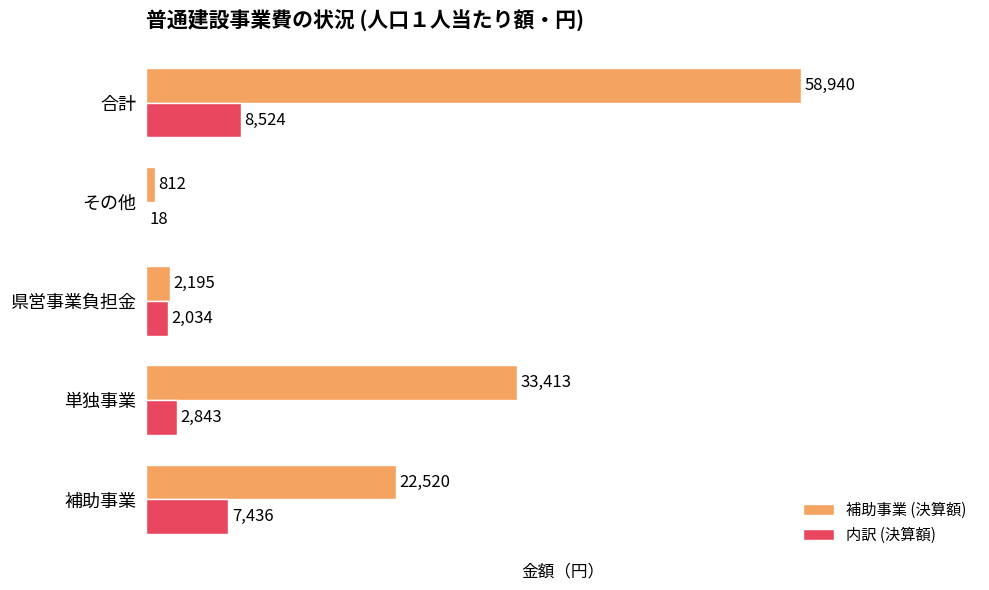

Which series has the largest total across all categories?

補助事業 (決算額)